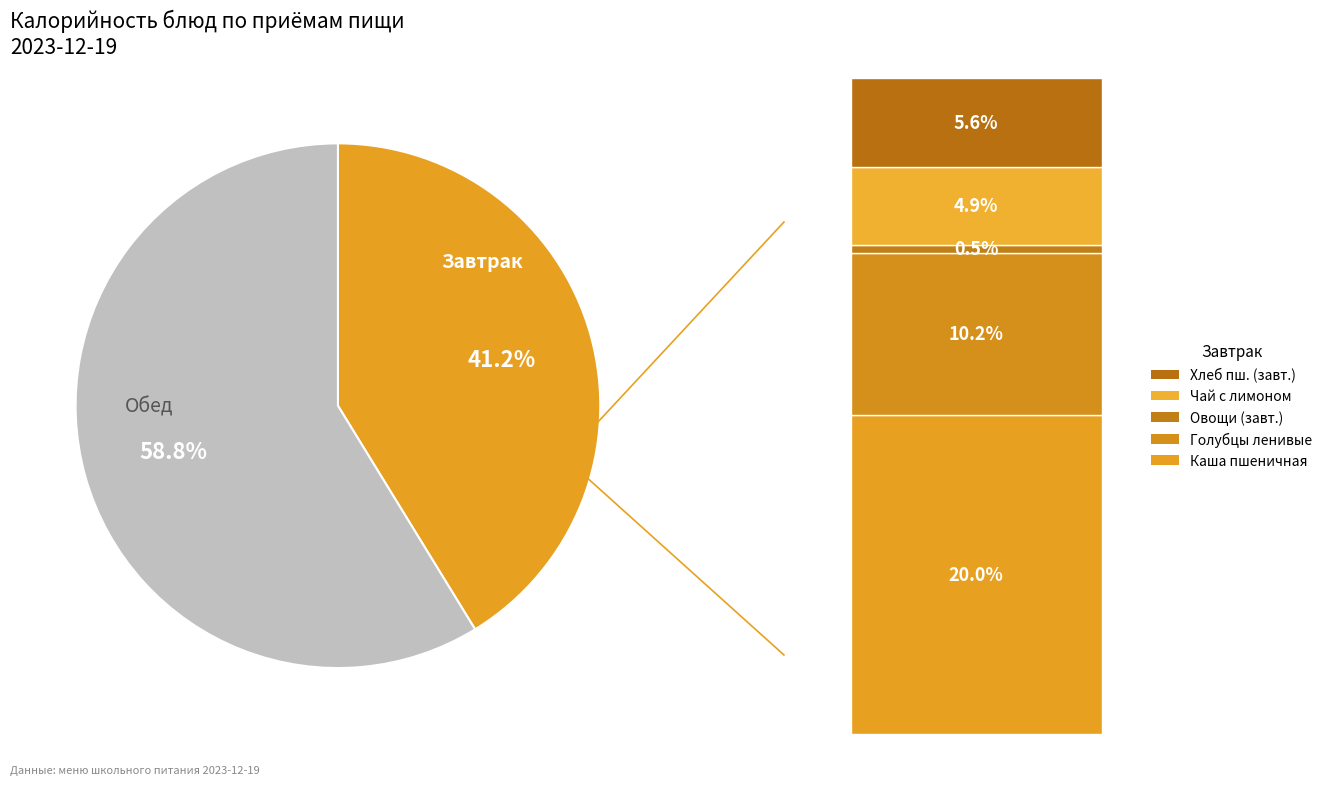

How many segments does this pie chart have?

2